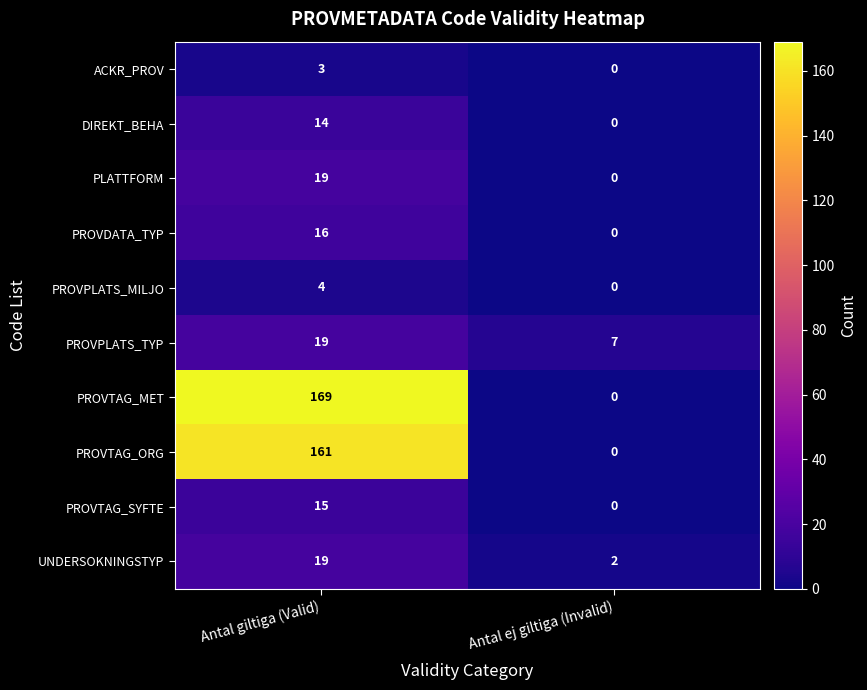

Reading left to right, extract all data points from this chart.

ACKR_PROV: Antal giltiga (Valid)=3	Antal ej giltiga (Invalid)=0
DIREKT_BEHA: Antal giltiga (Valid)=14	Antal ej giltiga (Invalid)=0
PLATTFORM: Antal giltiga (Valid)=19	Antal ej giltiga (Invalid)=0
PROVDATA_TYP: Antal giltiga (Valid)=16	Antal ej giltiga (Invalid)=0
PROVPLATS_MILJO: Antal giltiga (Valid)=4	Antal ej giltiga (Invalid)=0
PROVPLATS_TYP: Antal giltiga (Valid)=19	Antal ej giltiga (Invalid)=7
PROVTAG_MET: Antal giltiga (Valid)=169	Antal ej giltiga (Invalid)=0
PROVTAG_ORG: Antal giltiga (Valid)=161	Antal ej giltiga (Invalid)=0
PROVTAG_SYFTE: Antal giltiga (Valid)=15	Antal ej giltiga (Invalid)=0
UNDERSOKNINGSTYP: Antal giltiga (Valid)=19	Antal ej giltiga (Invalid)=2